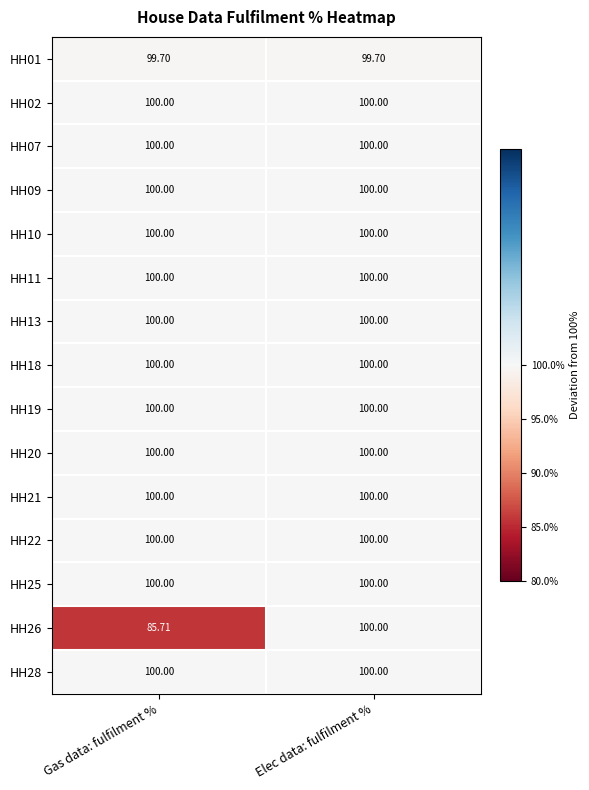

What is the total value across all series at Elec data: fulfilment %?

1499.7